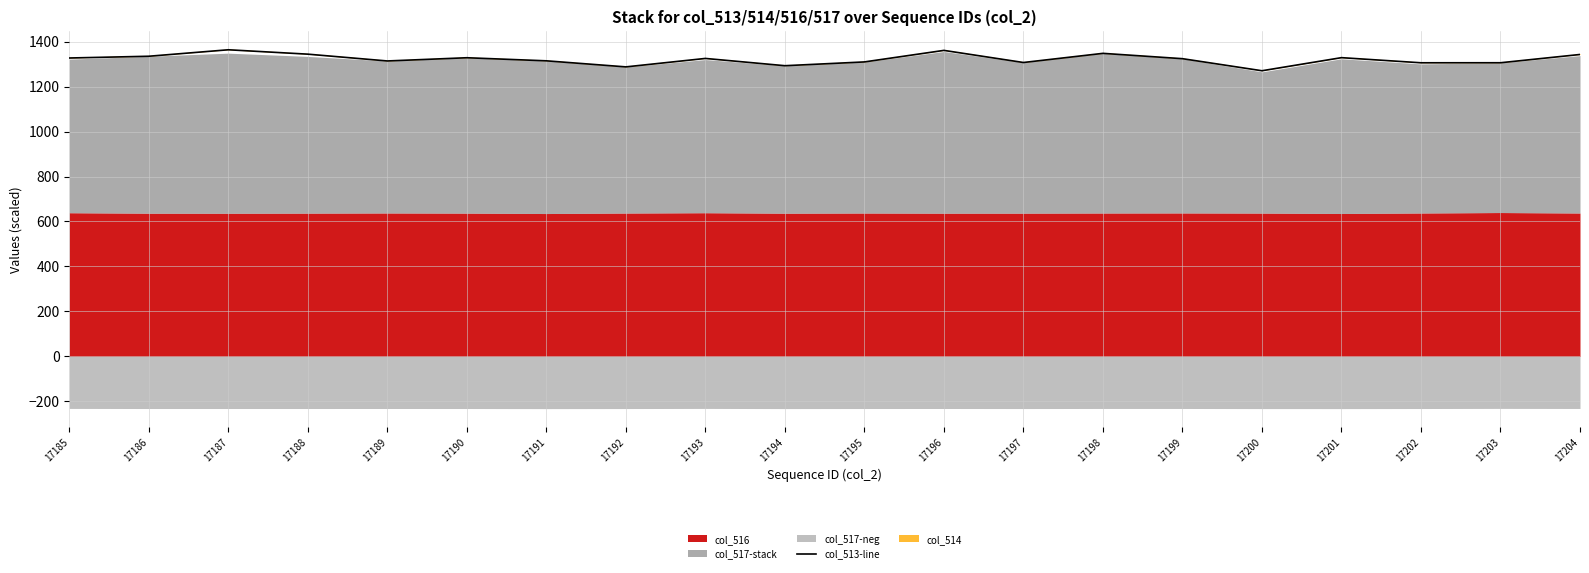

Rank the categories by value from highest to lowest.

17187, 17196, 17198, 17188, 17204, 17186, 17201, 17190, 17185, 17193, 17199, 17191, 17189, 17195, 17197, 17203, 17202, 17194, 17192, 17200